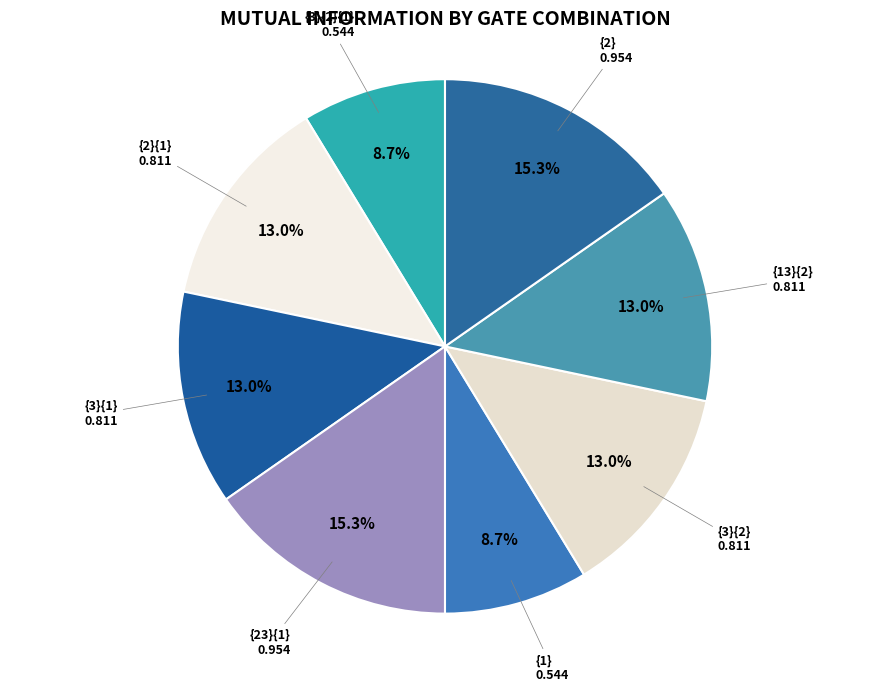

Count the number of slices in the pie.

8